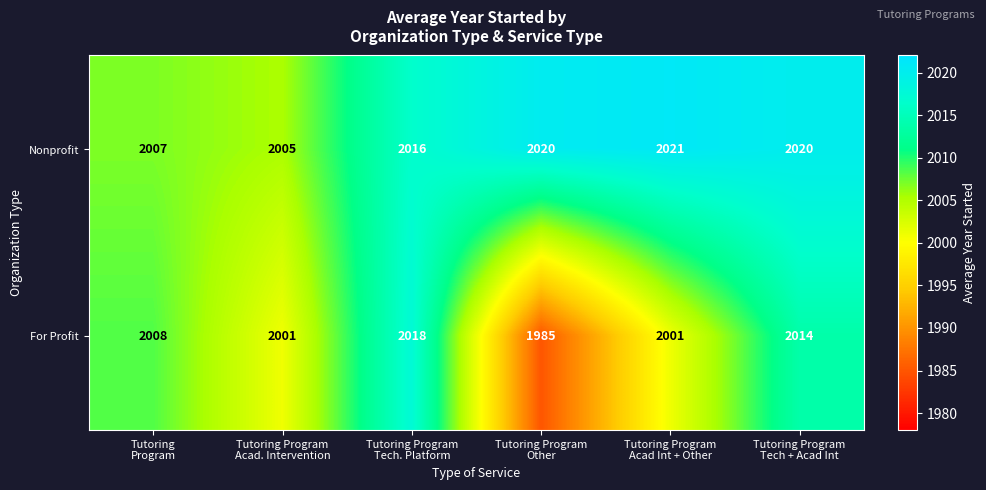

Which series has the largest range (max minus min)?

For Profit